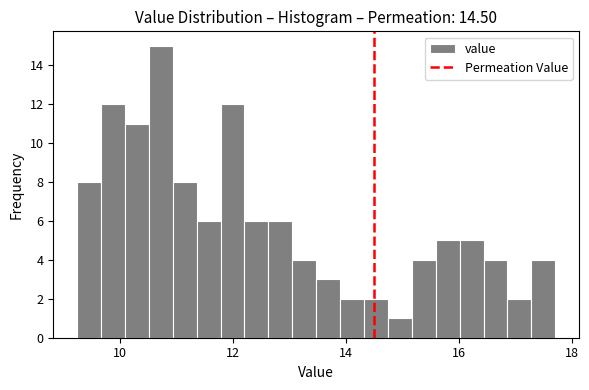

Around what value on the x-axis is the tallest bar? Give the approximate position of its centre, as read against the axis.

10.8